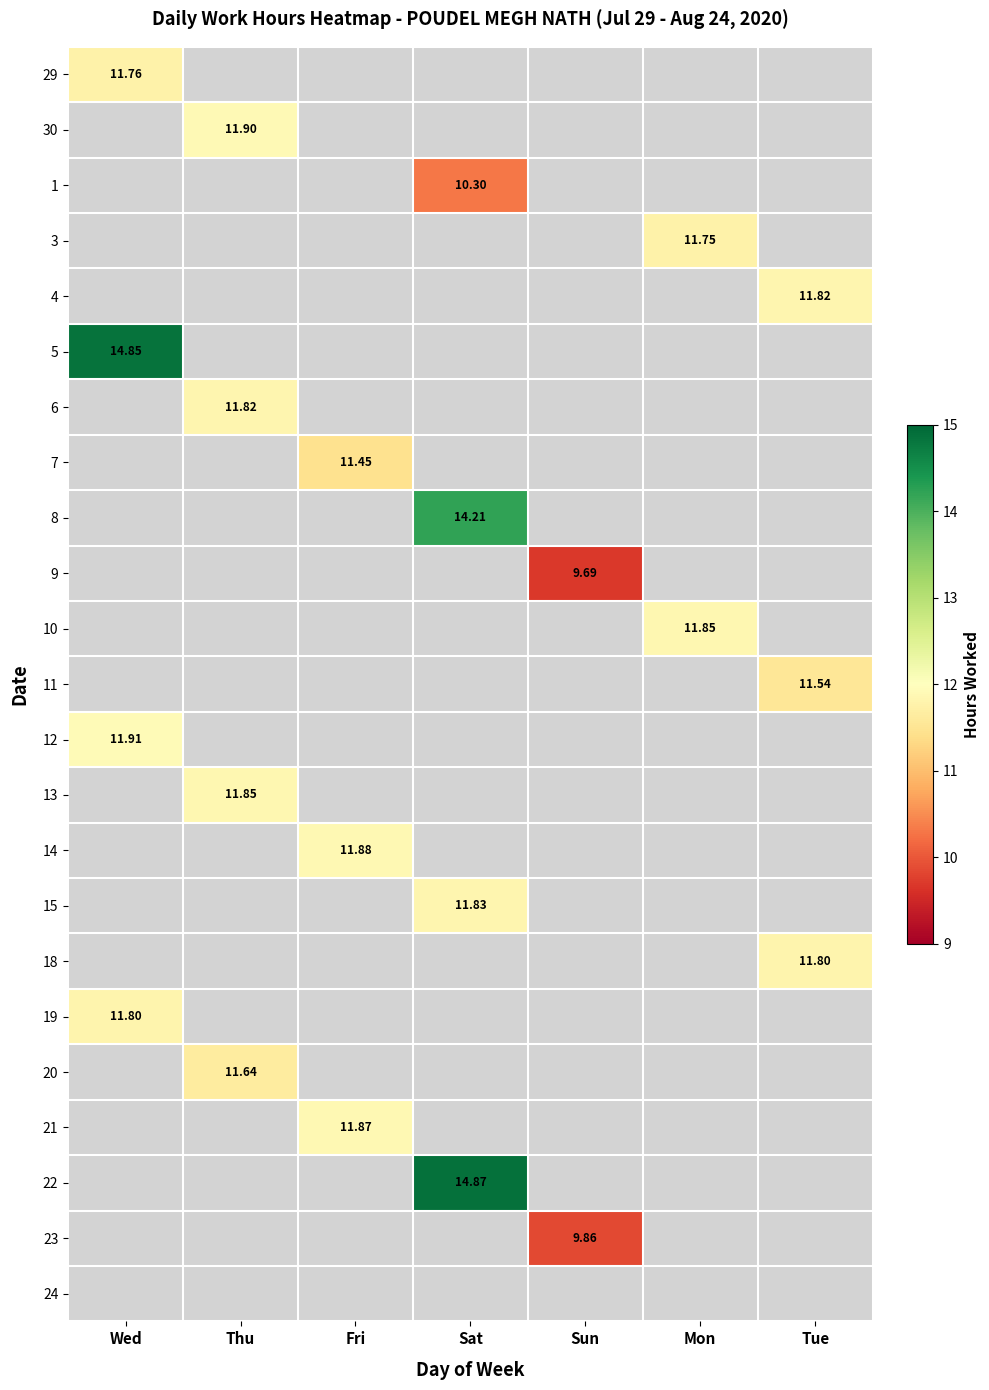

Count the number of data series in this chart.

23